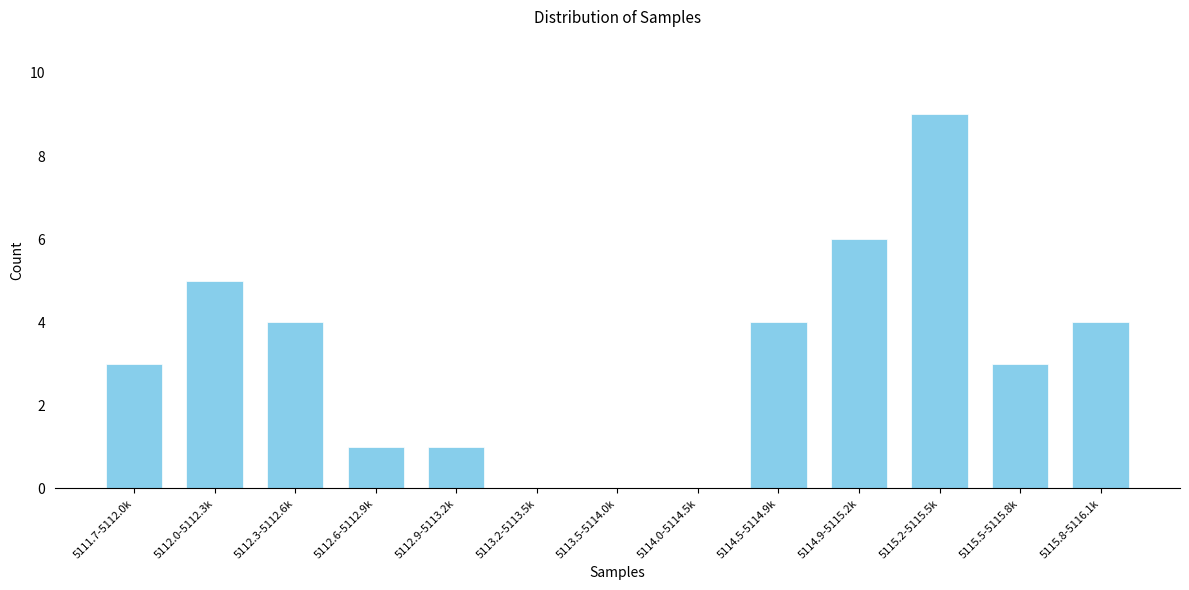

Reading left to right, what are all the values shown in this chart?

5111.7-5112.0k=3	5112.0-5112.3k=5	5112.3-5112.6k=4	5112.6-5112.9k=1	5112.9-5113.2k=1	5113.2-5113.5k=0	5113.5-5114.0k=0	5114.0-5114.5k=0	5114.5-5114.9k=4	5114.9-5115.2k=6	5115.2-5115.5k=9	5115.5-5115.8k=3	5115.8-5116.1k=4